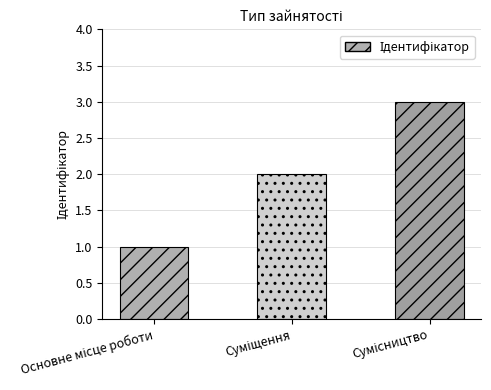

What is the maximum value shown in the chart?

3